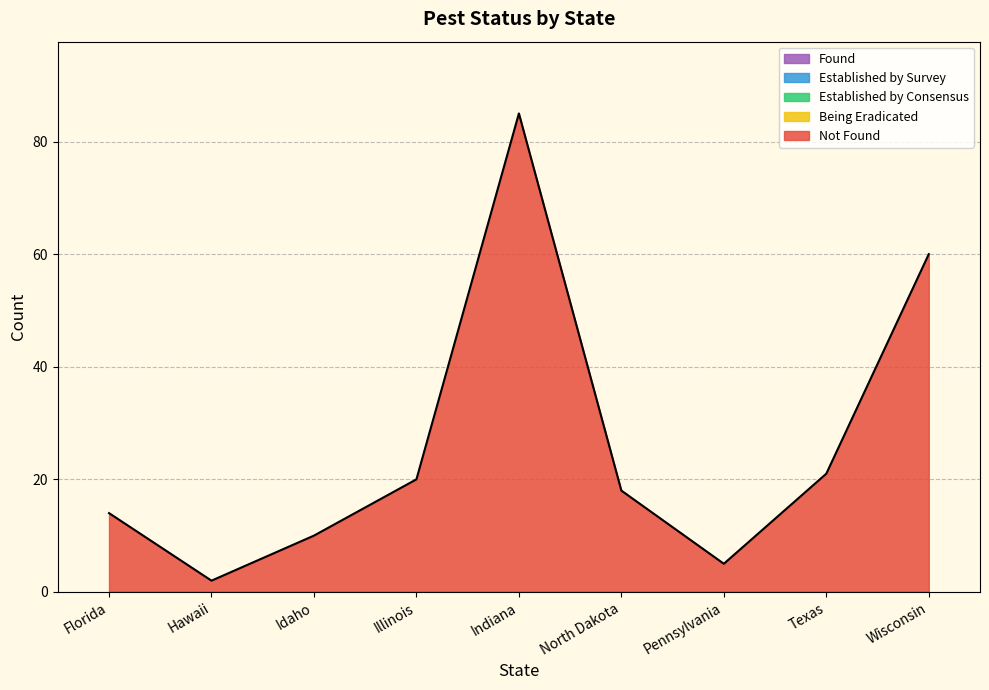

Does the chart have visible grid lines?

Yes